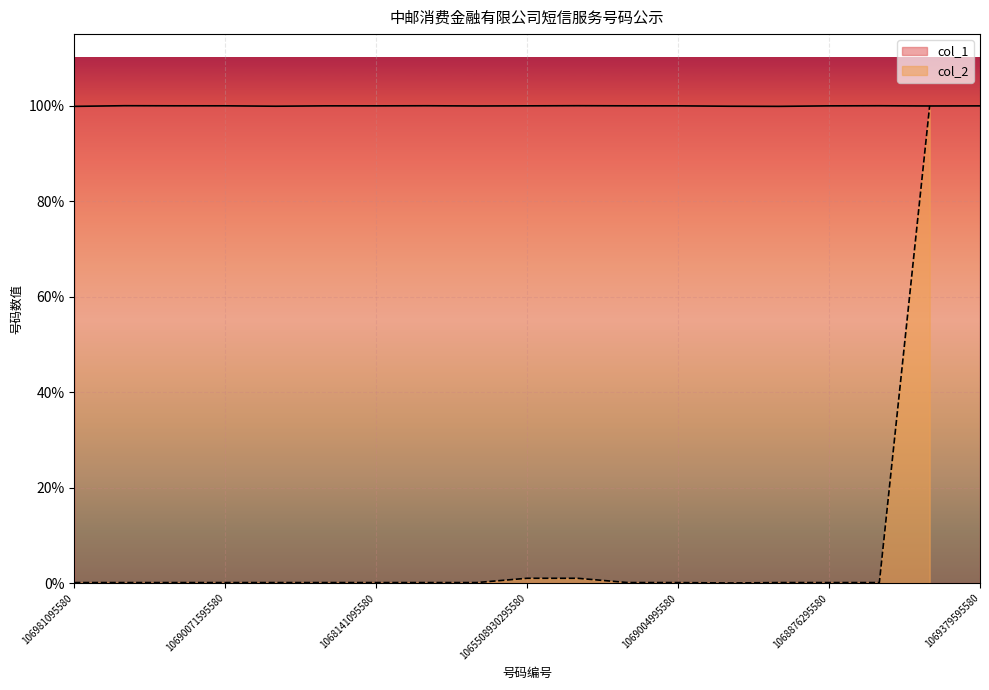

What is the label of the 19th point from the right?

106981095580